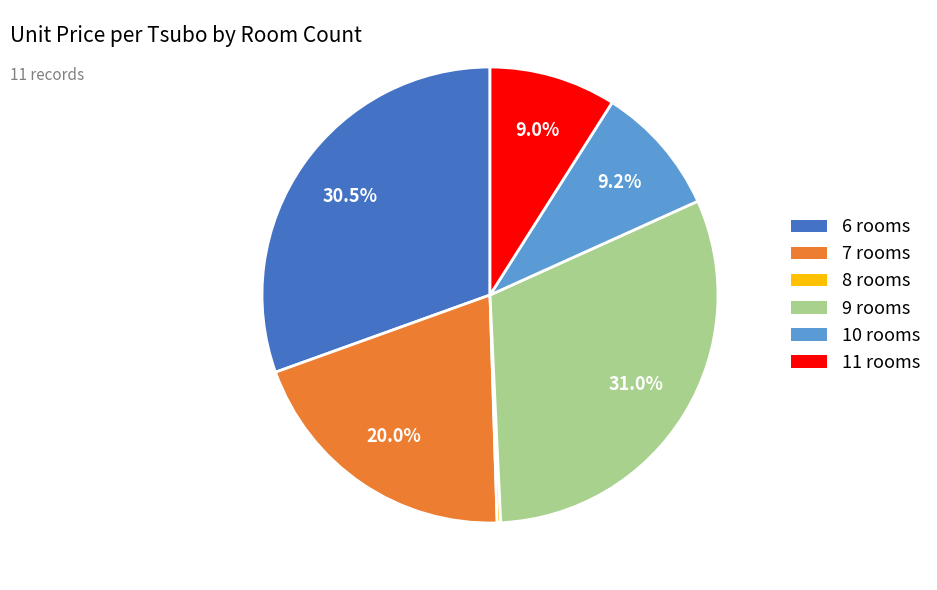

Is there any slice that represents more than half of the pie?

No